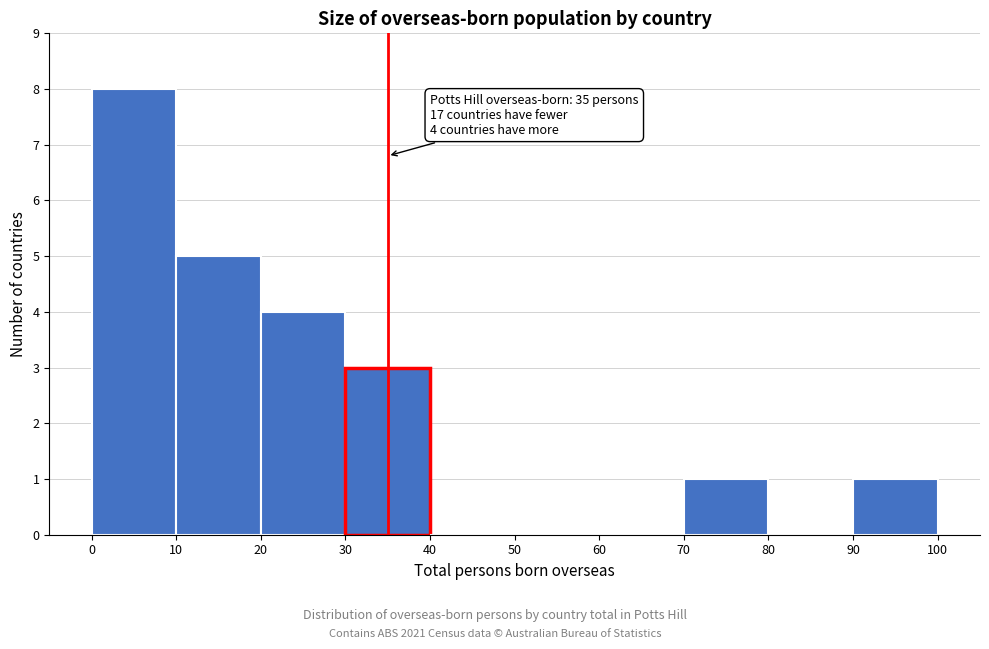

Which range on the x-axis has the tallest bar?

0 to 10